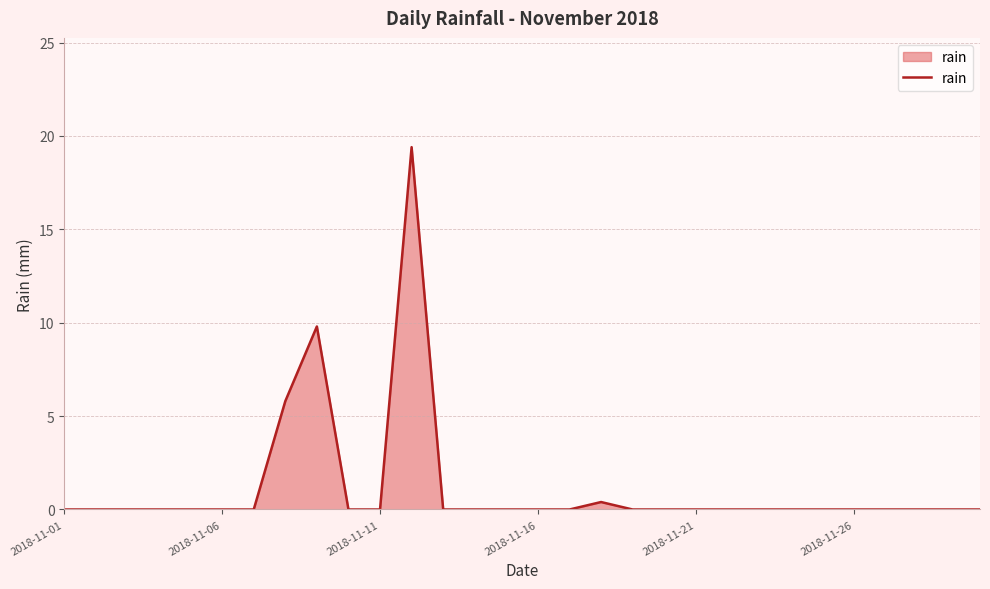

Reading left to right, list all the values displayed in this chart.

0.0	0.0	0.0	0.0	0.0	0.0	0.0	5.8	9.8	0.0	0.0	19.4	0.0	0.0	0.0	0.0	0.0	0.4	0.0	0.0	0.0	0.0	0.0	0.0	0.0	0.0	0.0	0.0	0.0	0.0